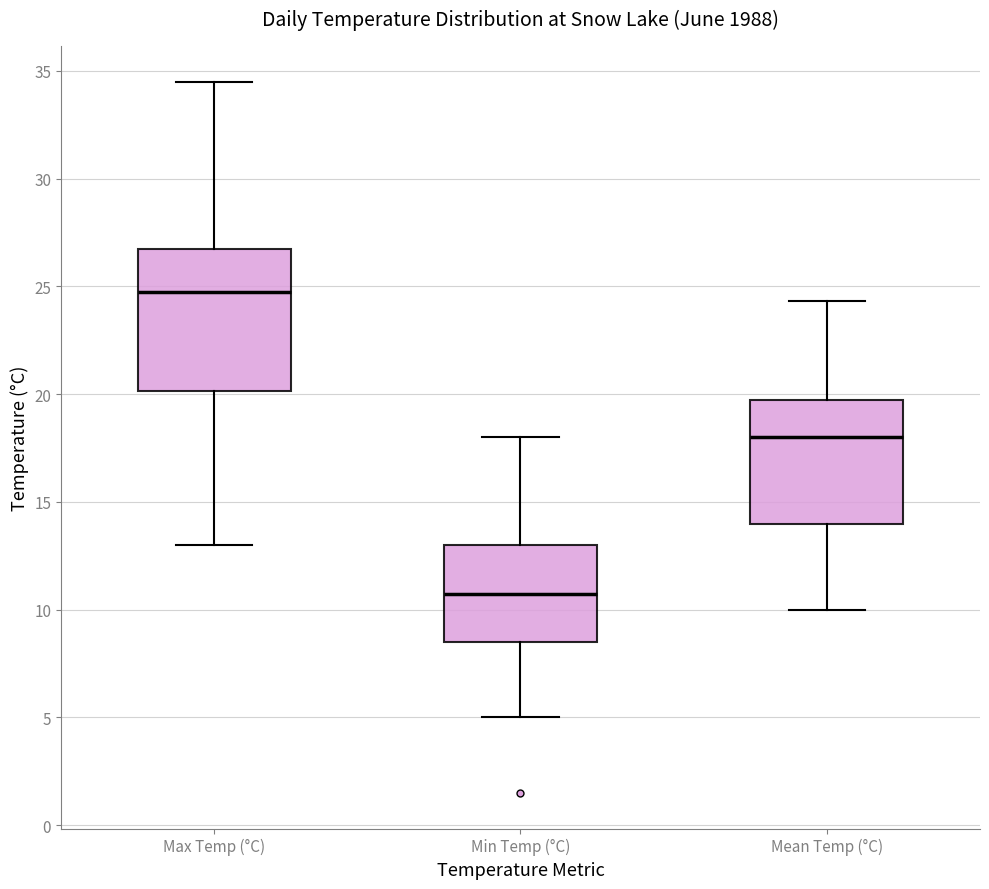

Where does the median line of the box for Max Temp (°C) sit on the y-axis? The values are not printed on the chart, so give them approximately, as read against the axis.

25.0